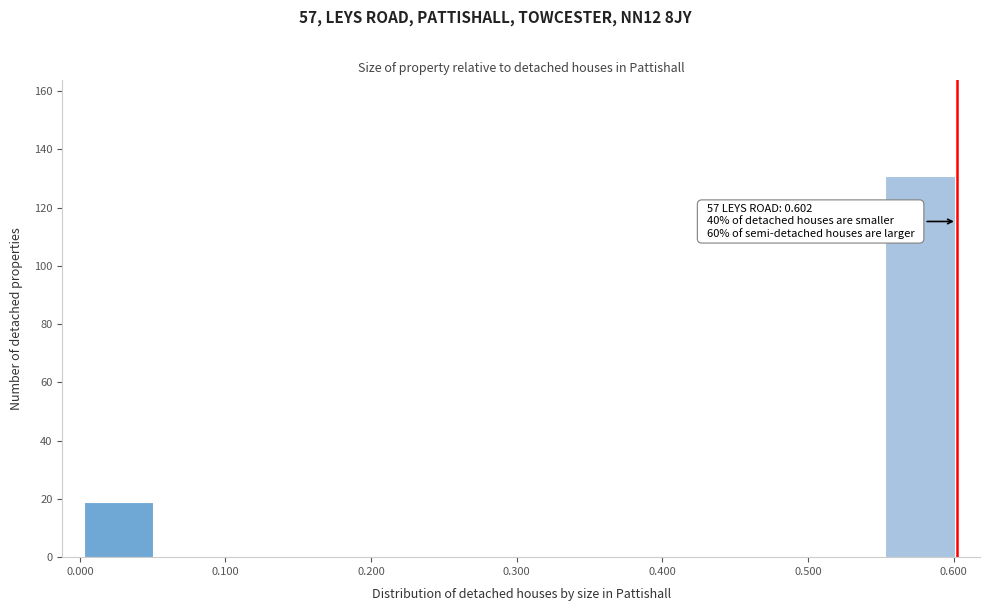

Which range on the x-axis has the tallest bar?

0.553 to 0.603